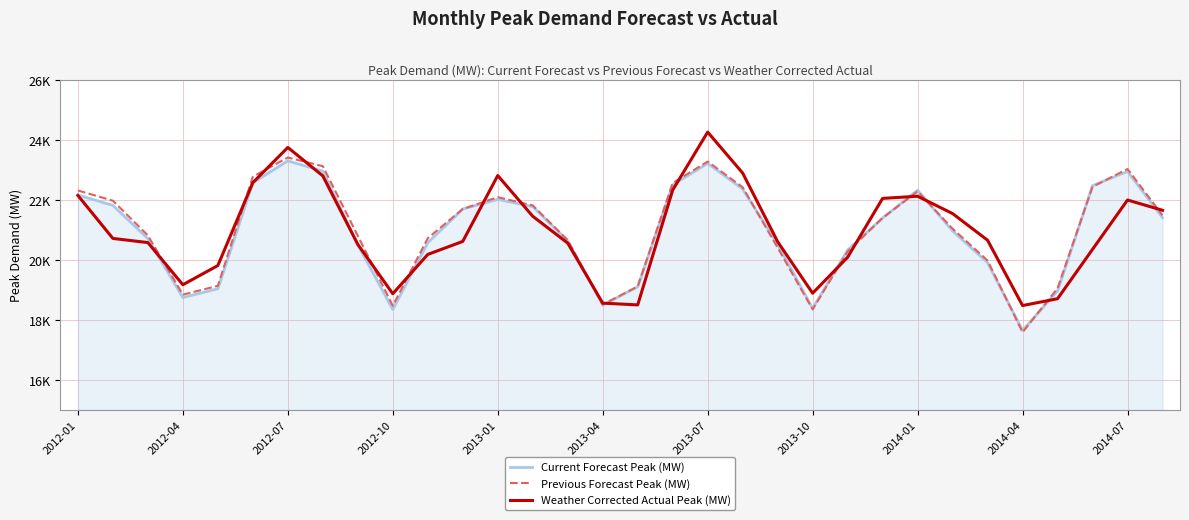

Where is the first local minimum for Weather Corrected Actual Peak (MW)?

2012-04